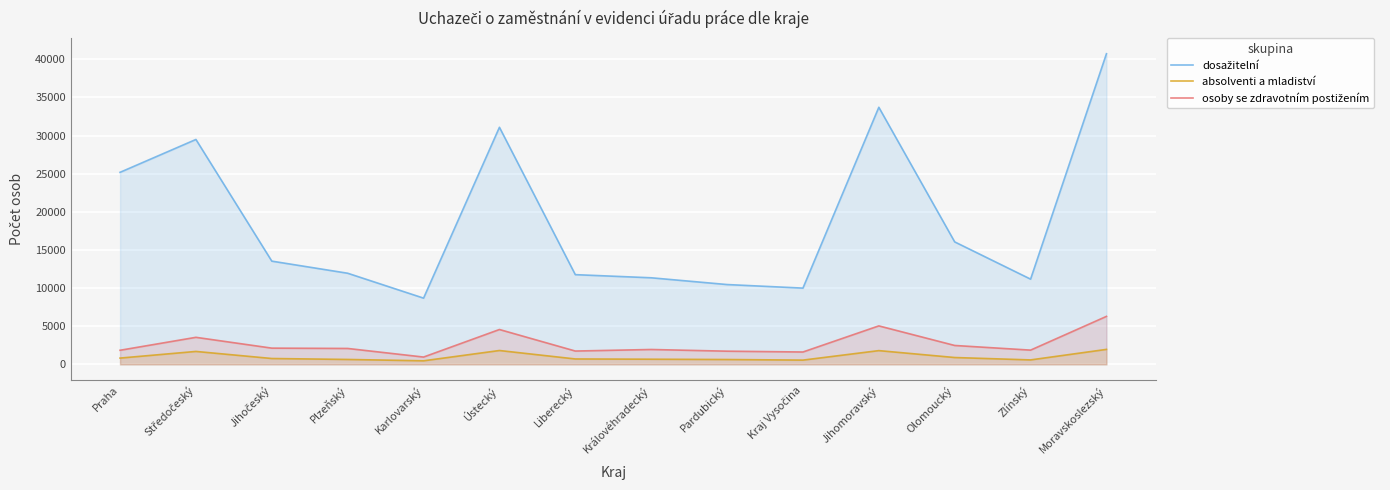

Which label corresponds to the smallest value in the chart?

Karlovarský